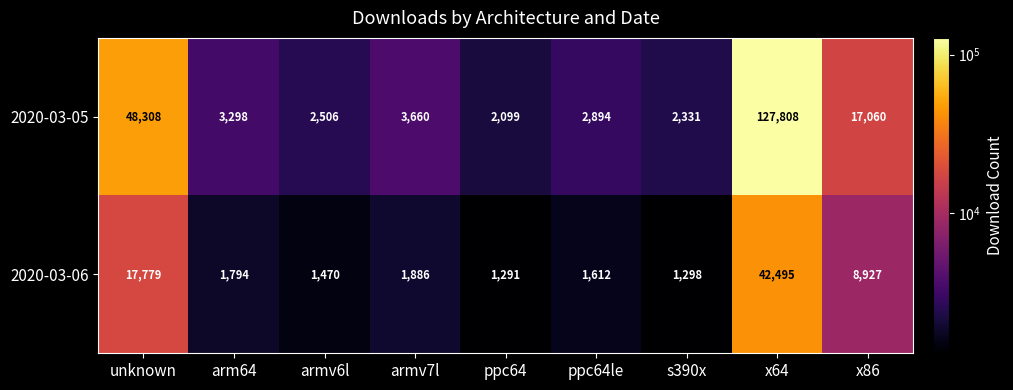

At which label is 2020-03-05 closest to 64953?

unknown